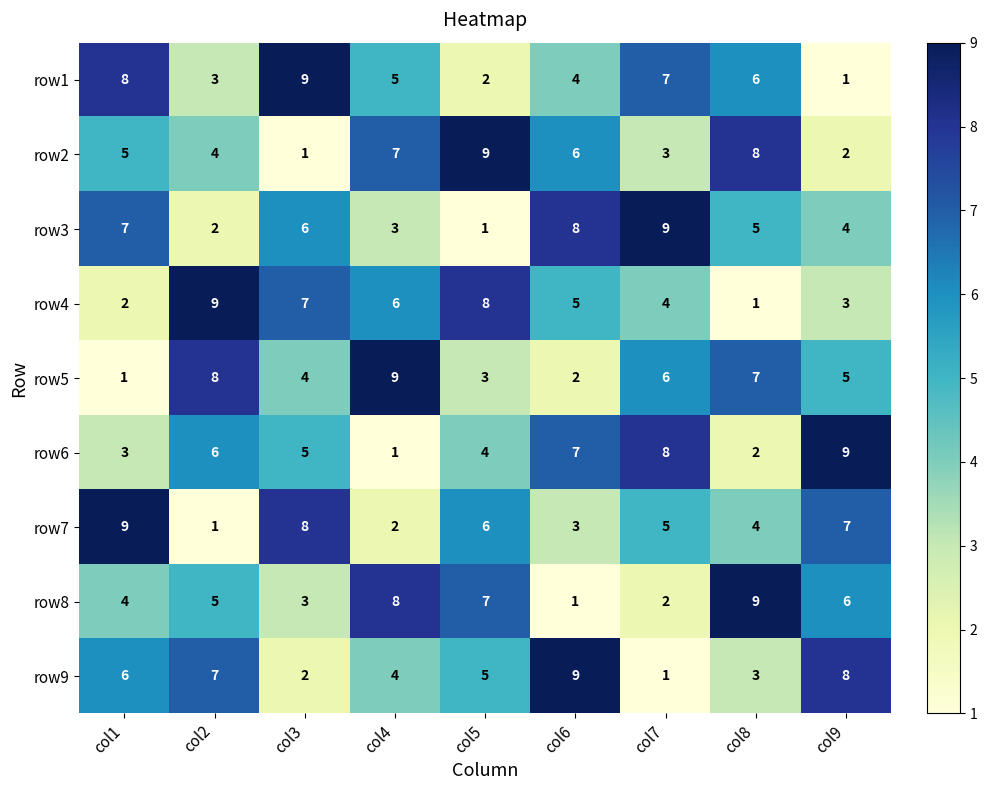

Is it true that row7 equals 1 at col6?

False